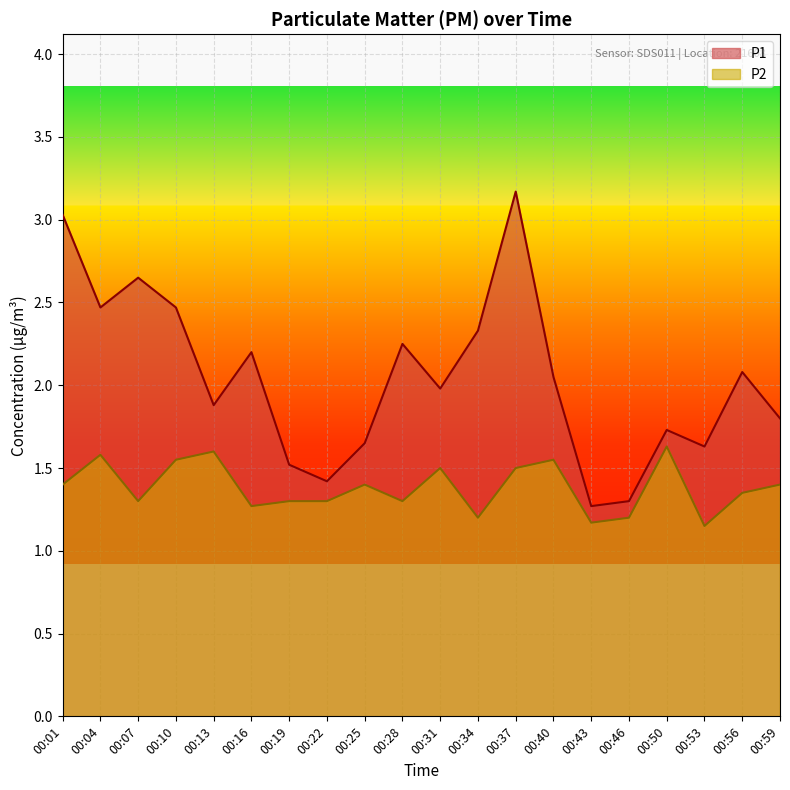

Where is the first local maximum for P1?

00:07